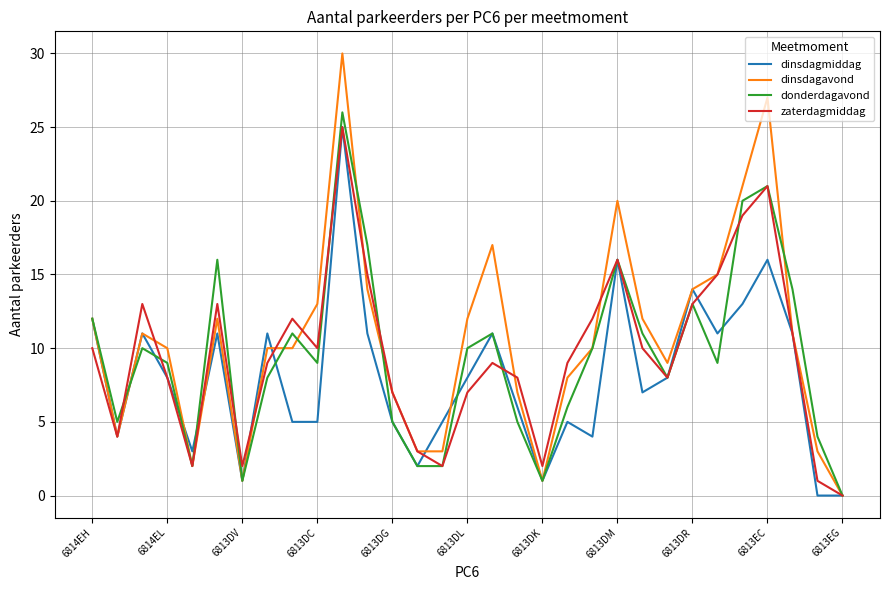

Which series has the widest spread of values?

dinsdagavond